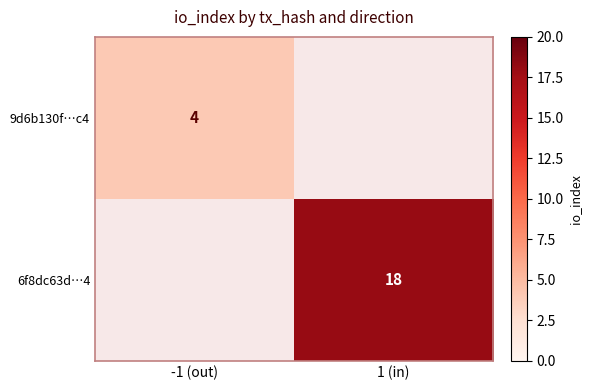

How many distinct data groups are displayed?

2